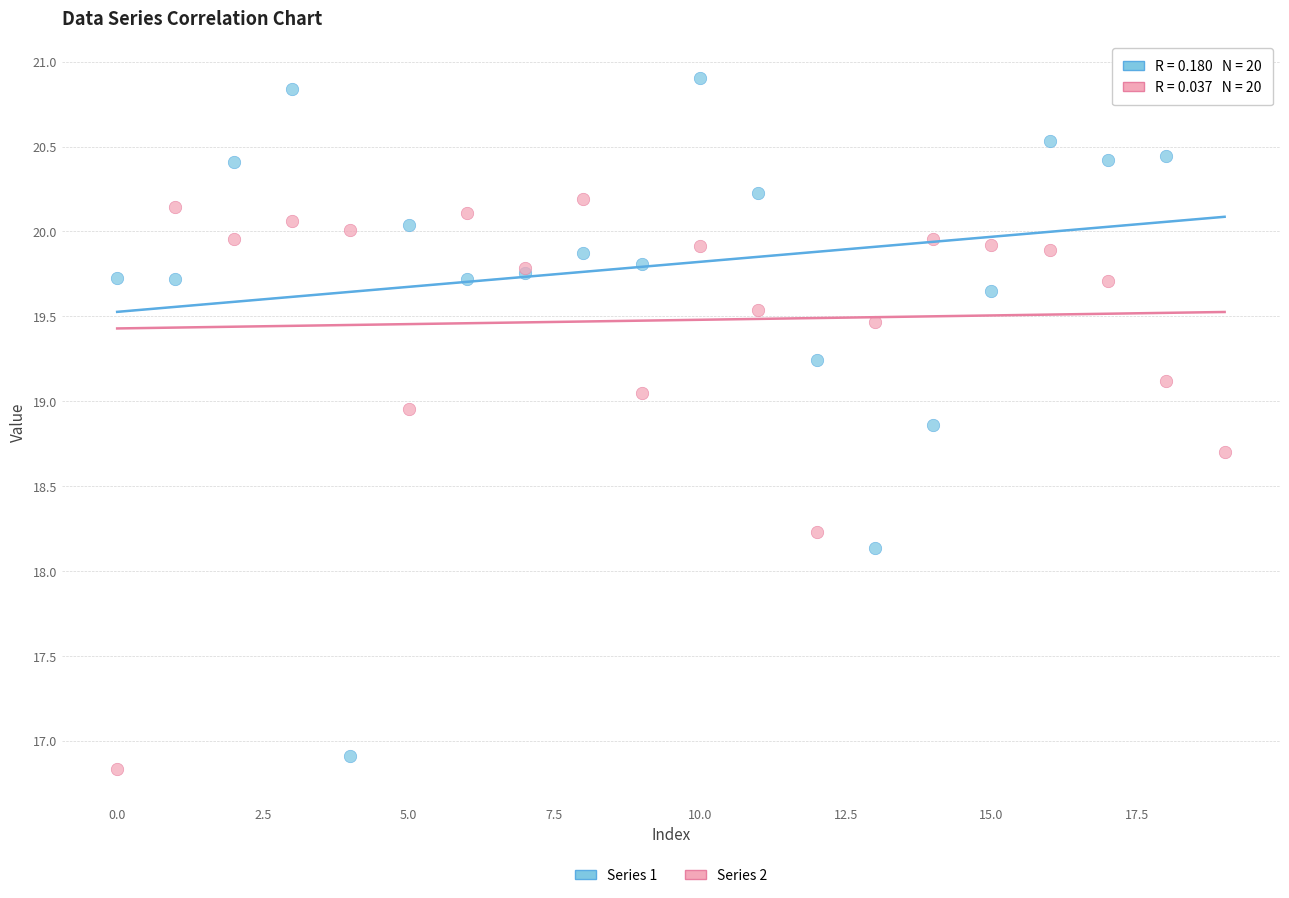

Which series contains the highest Y value?

Series 1